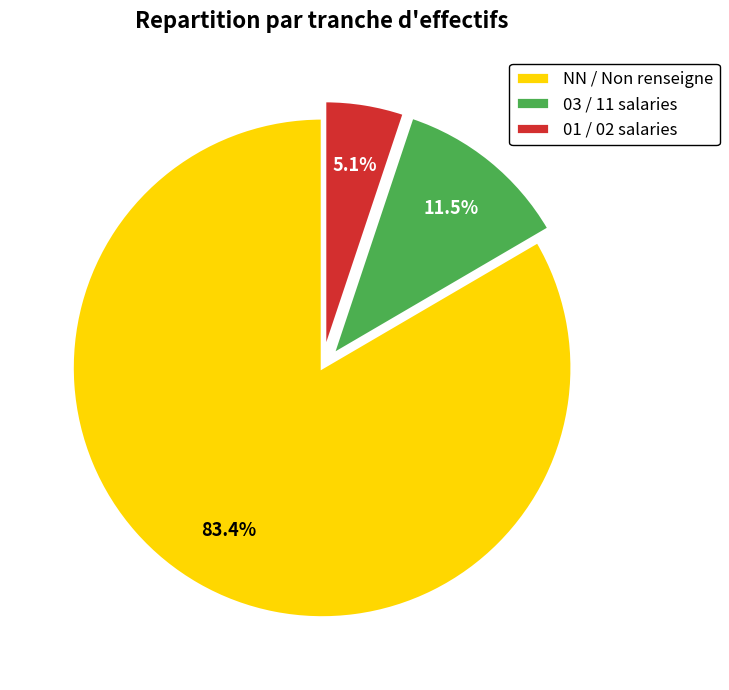

Count the number of slices in the pie.

3